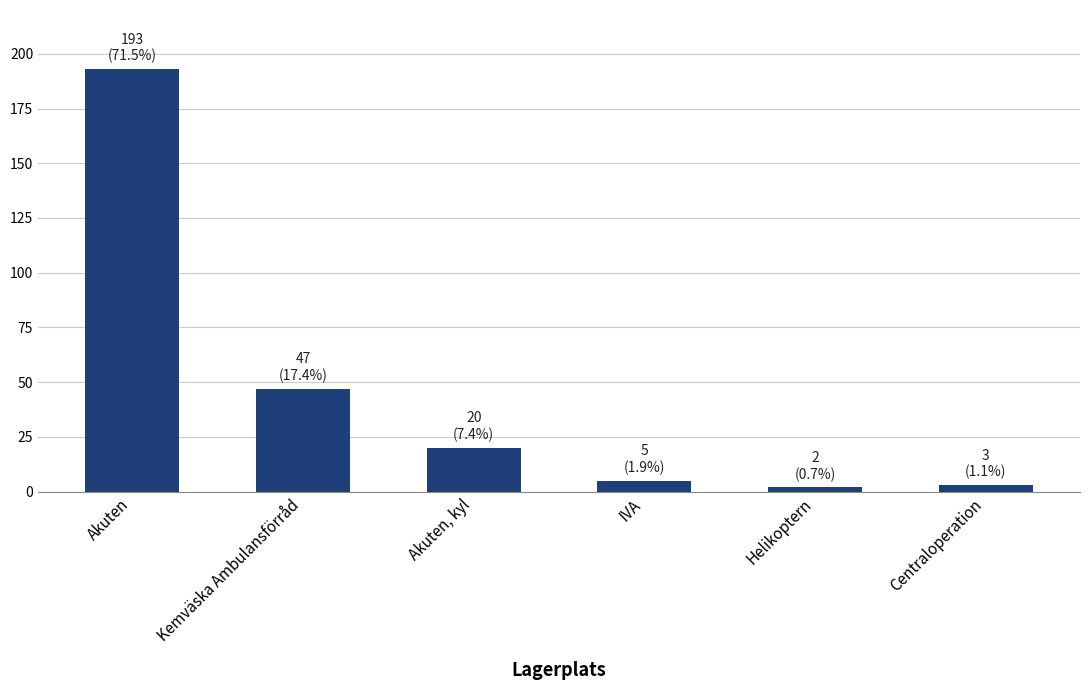

What is the sum of all values?

270